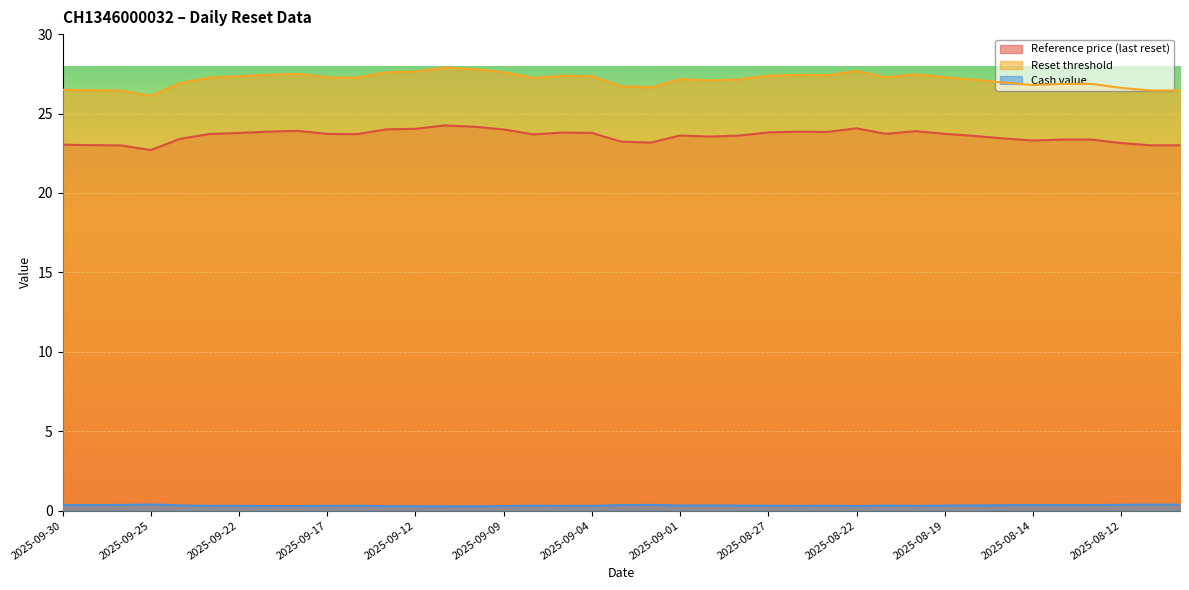

The value of Reset threshold at 2025-09-18 is 18.3. True or false?

False